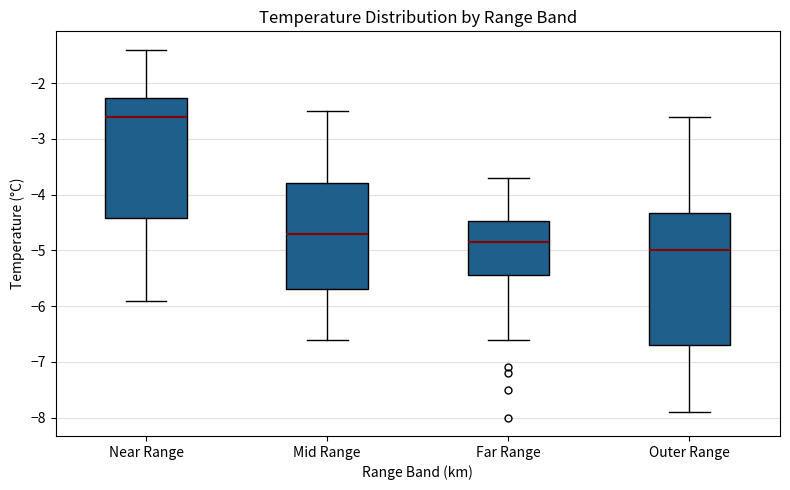

Reading left to right, transcribe this box plot: for each box, give where its median line is, the range the box spans, and where its two whiskers end, as read against the y-axis. The values are not printed on the chart, so give them approximately, as read against the axis.

Near Range: median -2.6, box -4.4 to -2.3, whiskers -5.9 to -1.4
Mid Range: median -4.7, box -5.7 to -3.8, whiskers -6.6 to -2.5
Far Range: median -4.8, box -5.4 to -4.5, whiskers -6.6 to -3.7
Outer Range: median -5.0, box -6.7 to -4.3, whiskers -7.9 to -2.6